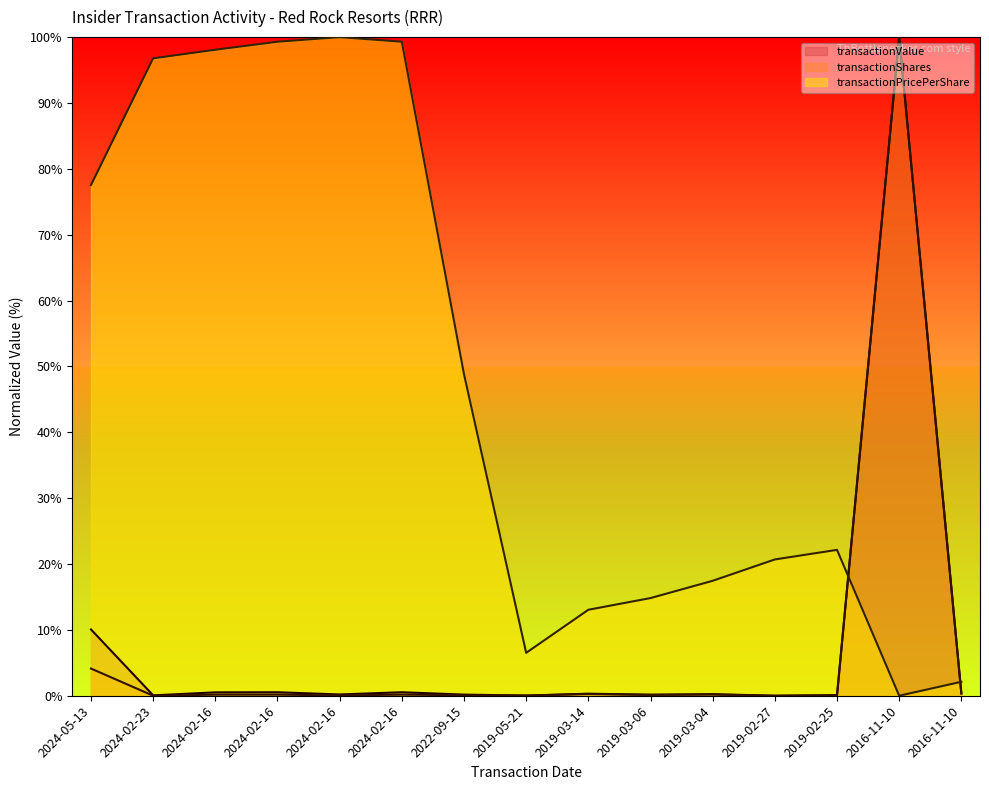

At which category does transactionValue reach its first local valley?

2024-02-23